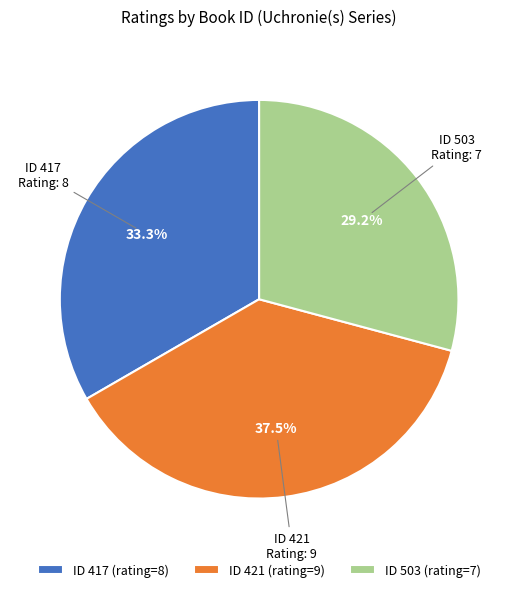

Which slice is the largest?

ID 421 (rating=9)